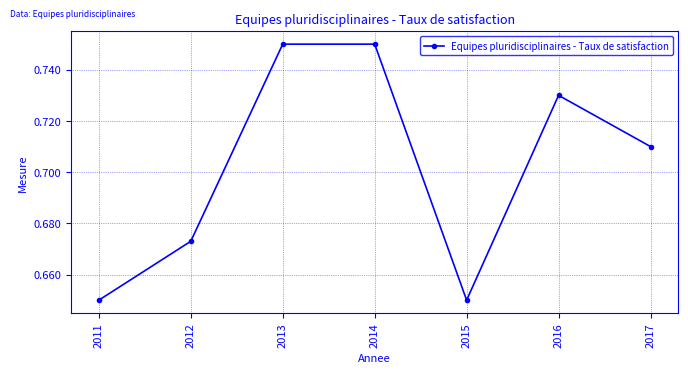

What is the sum of all values?

4.9